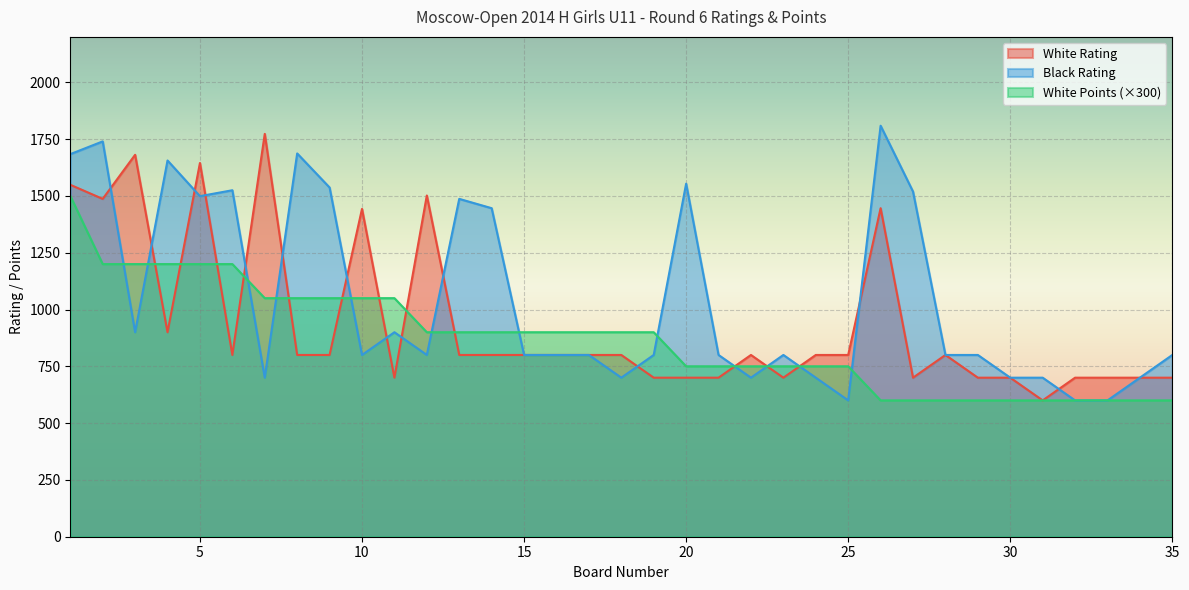

How many values in the Black Rating series are below 800?

10